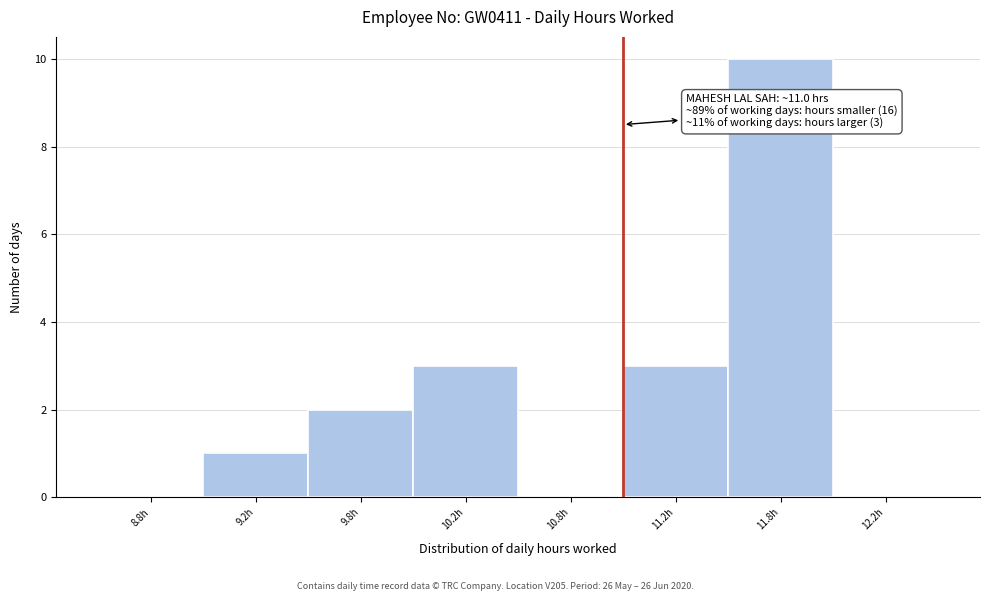

Reading right to left, extract all data points from this chart.

12.2h=0	11.8h=10	11.2h=3	10.8h=0	10.2h=3	9.8h=2	9.2h=1	8.8h=0